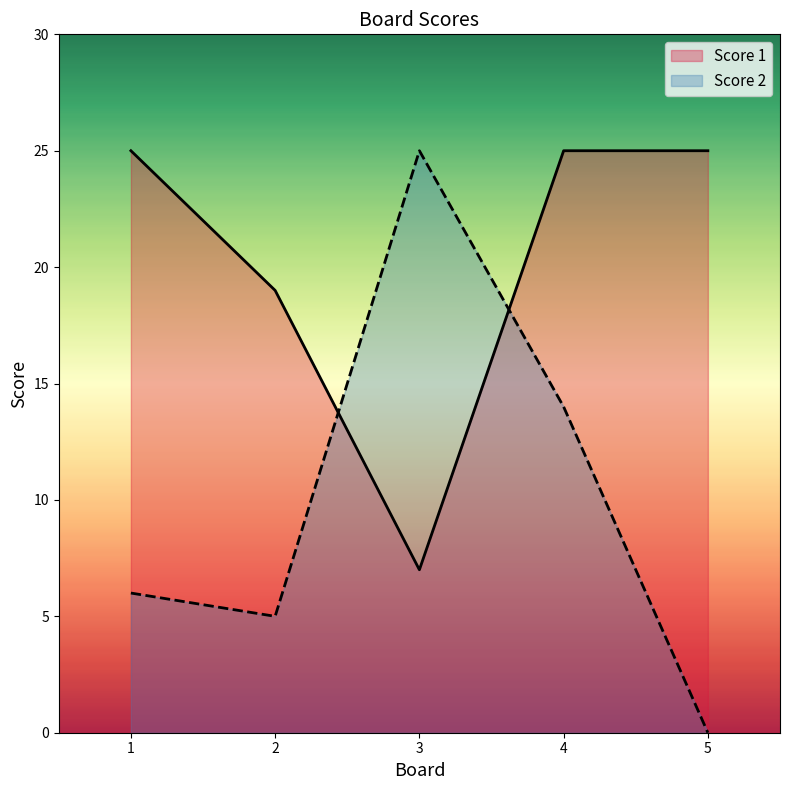

List the series in order of their peak value, lowest first.

Score 1, Score 2